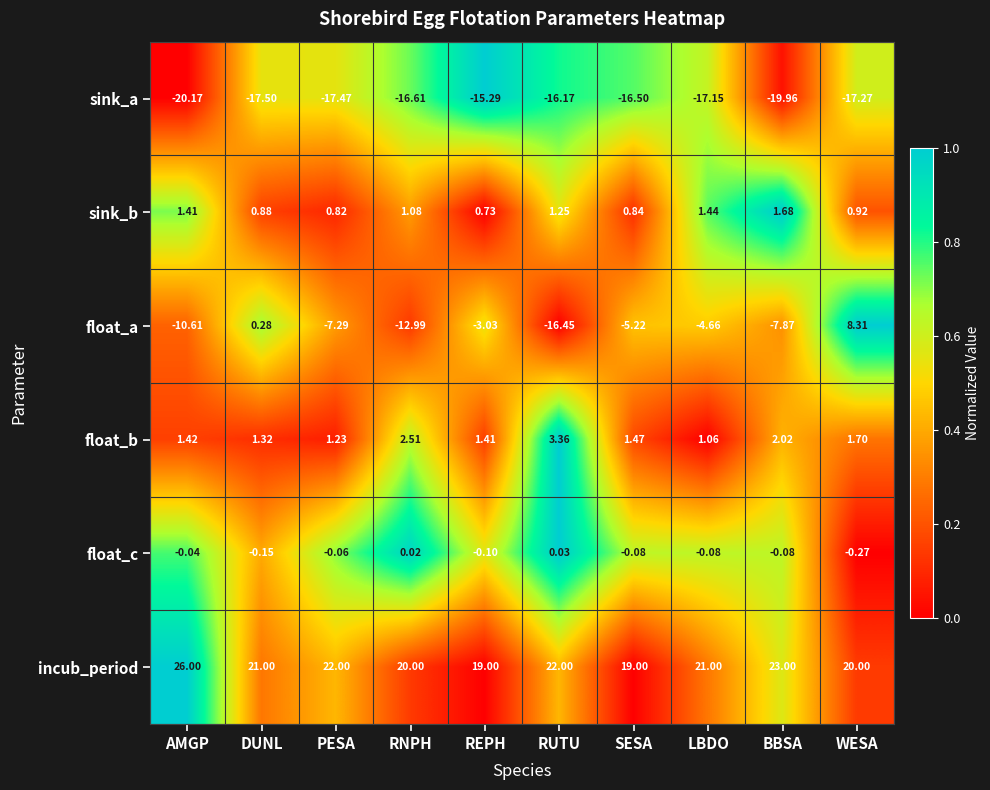

Which series has the widest spread of values?

float_a